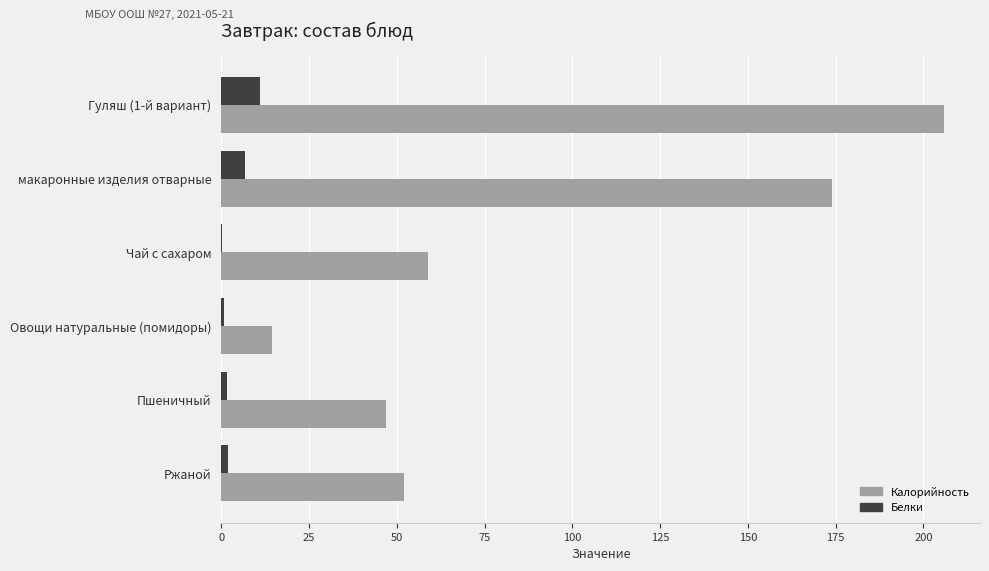

Is the value of Белки at макаронные изделия отварные greater than the value of Калорийность at Гуляш (1-й вариант)?

No